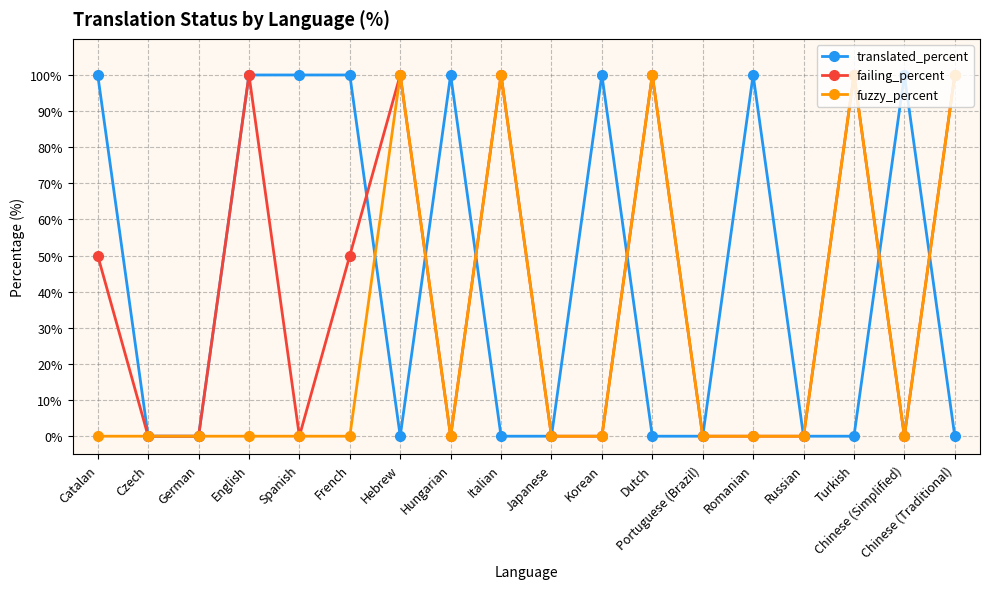

What is the average value of the failing_percent series?

39